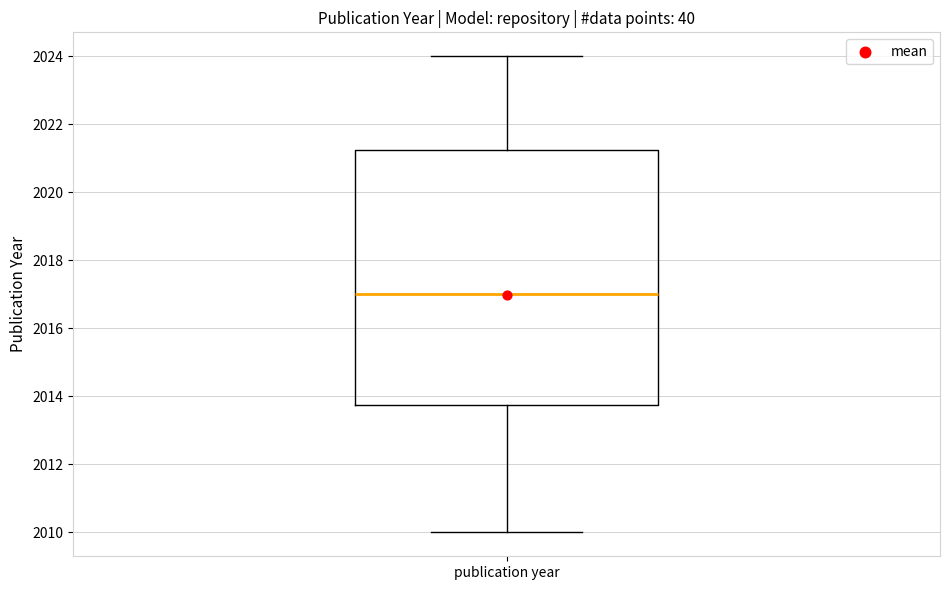

Where does the median line of the box for publication year sit on the y-axis? The values are not printed on the chart, so give them approximately, as read against the axis.

2017.0